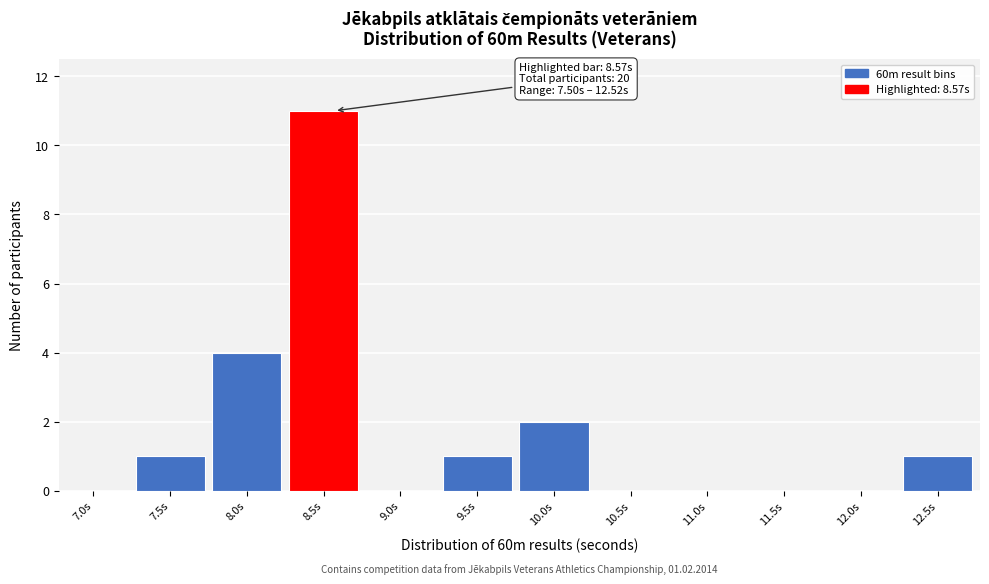

Reading right to left, transcribe all the data shown in this chart.

12.5s=1	12.0s=0	11.5s=0	11.0s=0	10.5s=0	10.0s=2	9.5s=1	9.0s=0	8.5s=11	8.0s=4	7.5s=1	7.0s=0